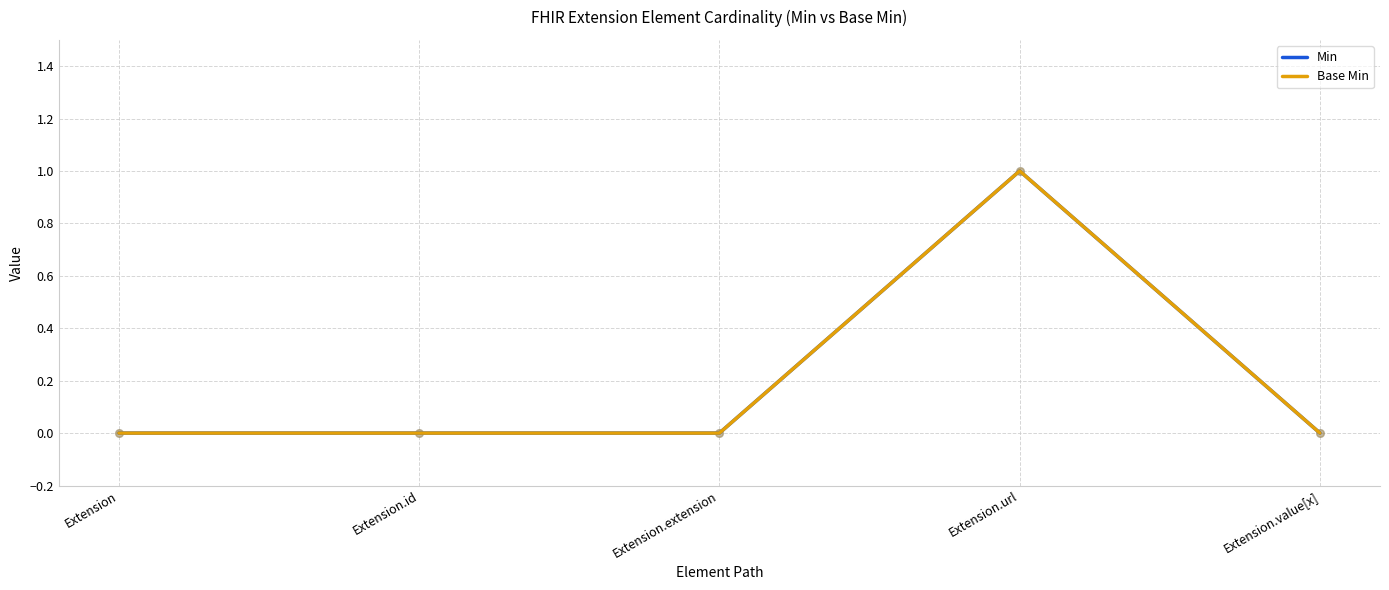

Does the chart have visible grid lines?

Yes